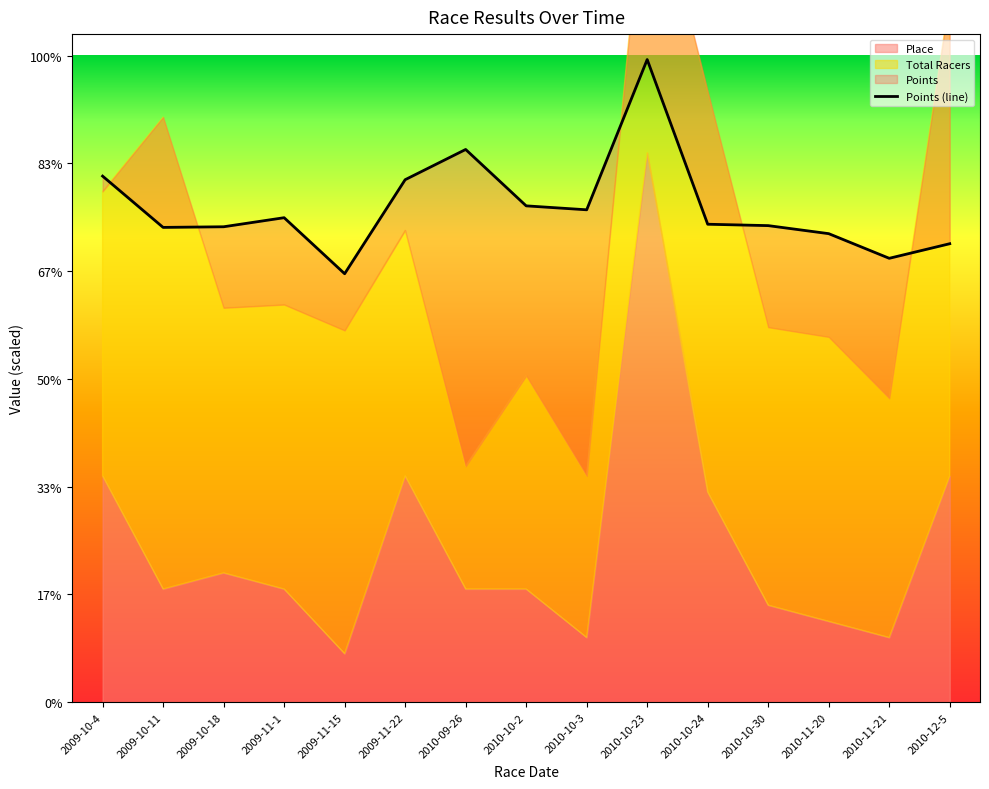

What value does the data have at 2009-10-11?

440.6